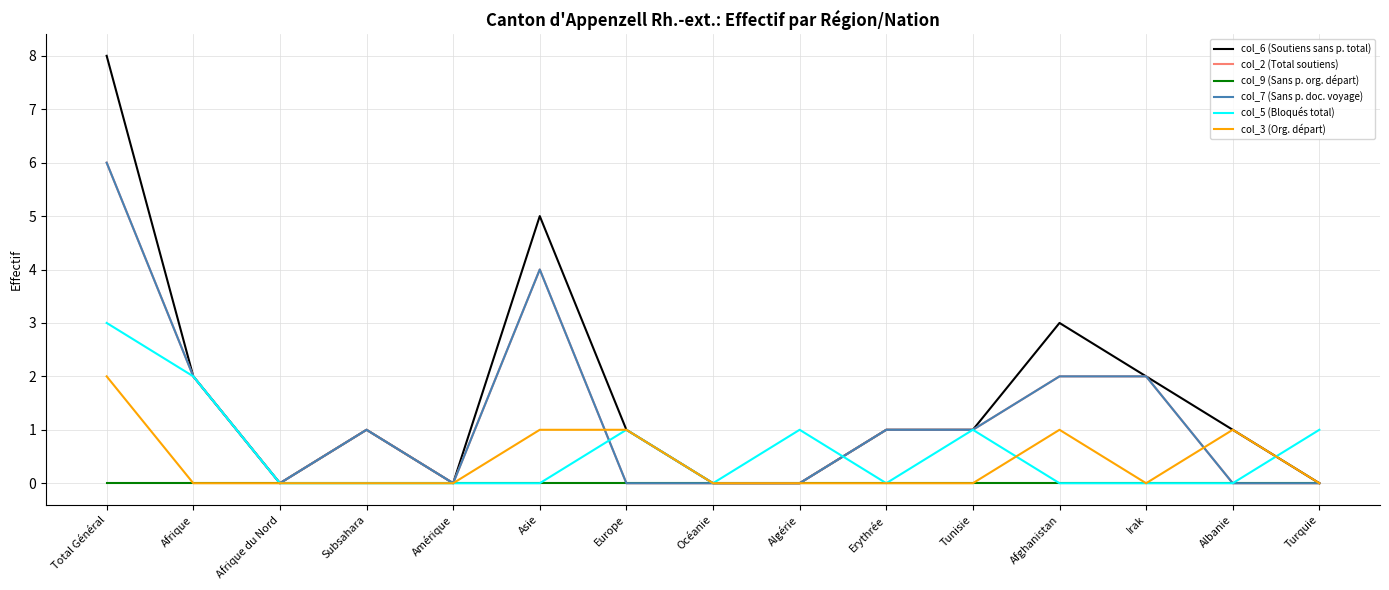

Reading right to left, transcribe all the data shown in this chart.

col_6 (Soutiens sans p. total): Turquie=0	Albanie=1	Irak=2	Afghanistan=3	Tunisie=1	Erythrée=1	Algérie=0	Océanie=0	Europe=1	Asie=5	Amérique=0	Subsahara=1	Afrique du Nord=0	Afrique=2	Total Général=8
col_2 (Total soutiens): Turquie=0	Albanie=0	Irak=2	Afghanistan=2	Tunisie=1	Erythrée=1	Algérie=0	Océanie=0	Europe=0	Asie=4	Amérique=0	Subsahara=1	Afrique du Nord=0	Afrique=2	Total Général=6
col_9 (Sans p. org. départ): Turquie=0	Albanie=0	Irak=0	Afghanistan=0	Tunisie=0	Erythrée=0	Algérie=0	Océanie=0	Europe=0	Asie=0	Amérique=0	Subsahara=0	Afrique du Nord=0	Afrique=0	Total Général=0
col_7 (Sans p. doc. voyage): Turquie=0	Albanie=0	Irak=2	Afghanistan=2	Tunisie=1	Erythrée=1	Algérie=0	Océanie=0	Europe=0	Asie=4	Amérique=0	Subsahara=1	Afrique du Nord=0	Afrique=2	Total Général=6
col_5 (Bloqués total): Turquie=1	Albanie=0	Irak=0	Afghanistan=0	Tunisie=1	Erythrée=0	Algérie=1	Océanie=0	Europe=1	Asie=0	Amérique=0	Subsahara=0	Afrique du Nord=0	Afrique=2	Total Général=3
col_3 (Org. départ): Turquie=0	Albanie=1	Irak=0	Afghanistan=1	Tunisie=0	Erythrée=0	Algérie=0	Océanie=0	Europe=1	Asie=1	Amérique=0	Subsahara=0	Afrique du Nord=0	Afrique=0	Total Général=2